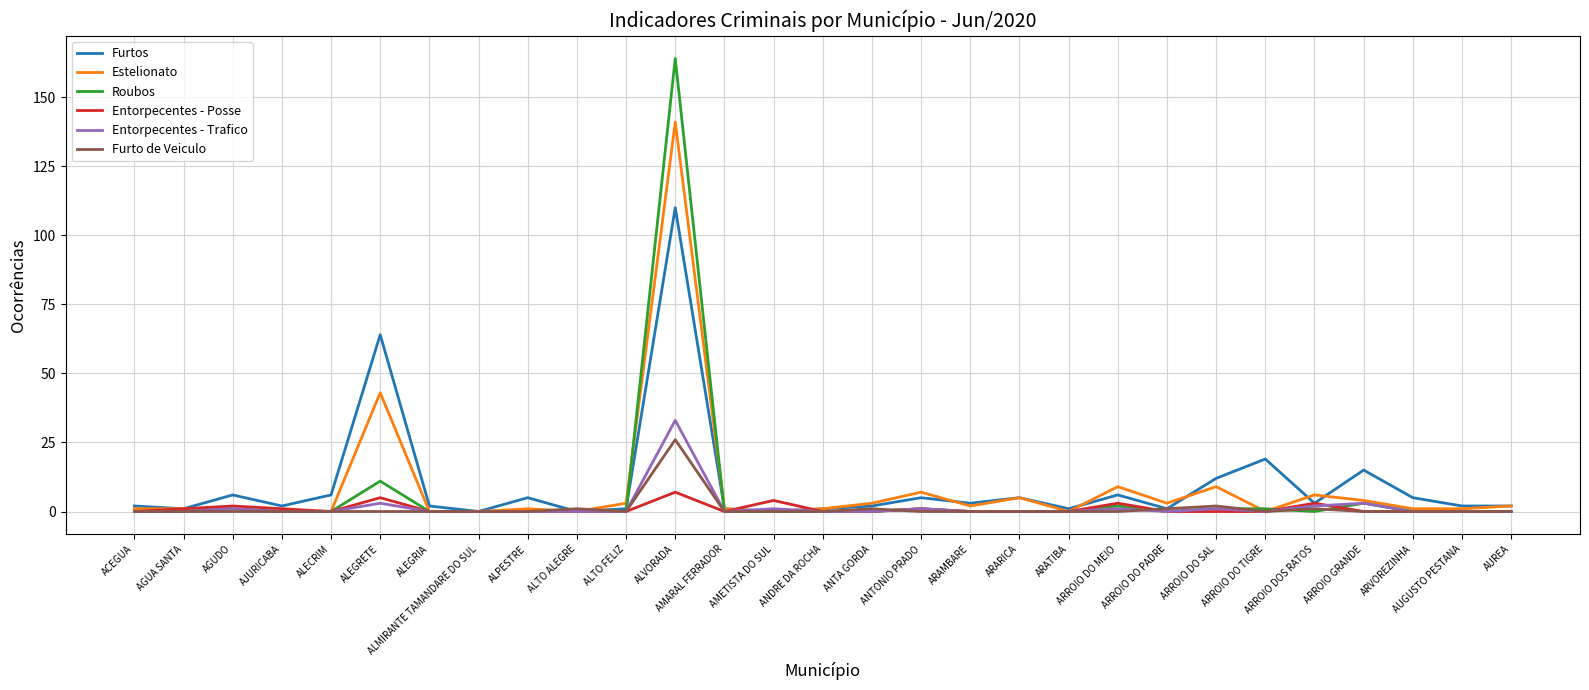

Is it true that Furto de Veiculo equals -16 at ALPESTRE?

False